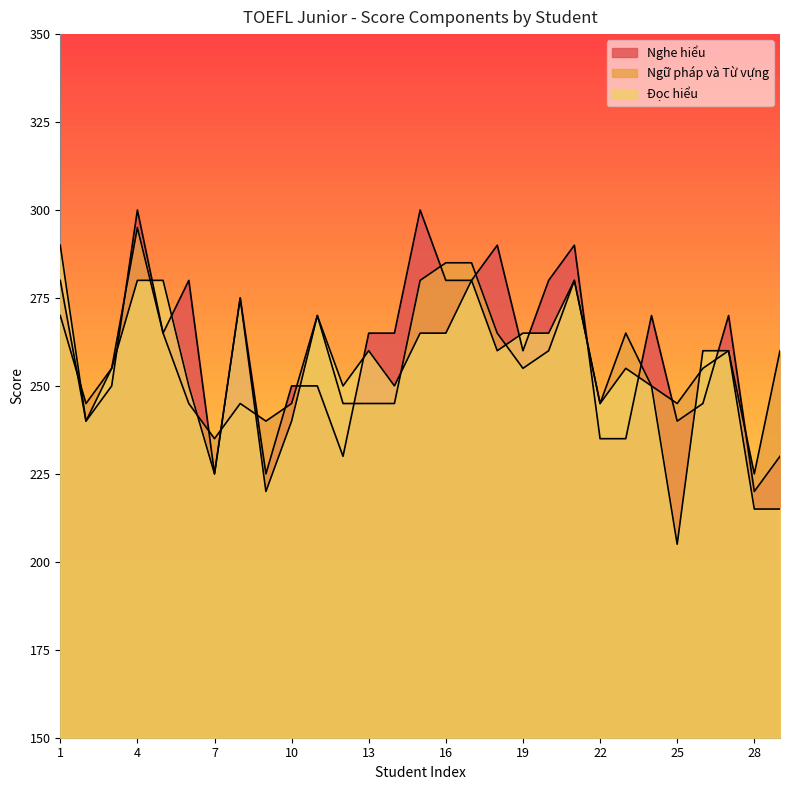

How many data points in Đọc hiểu are less than 260?

14